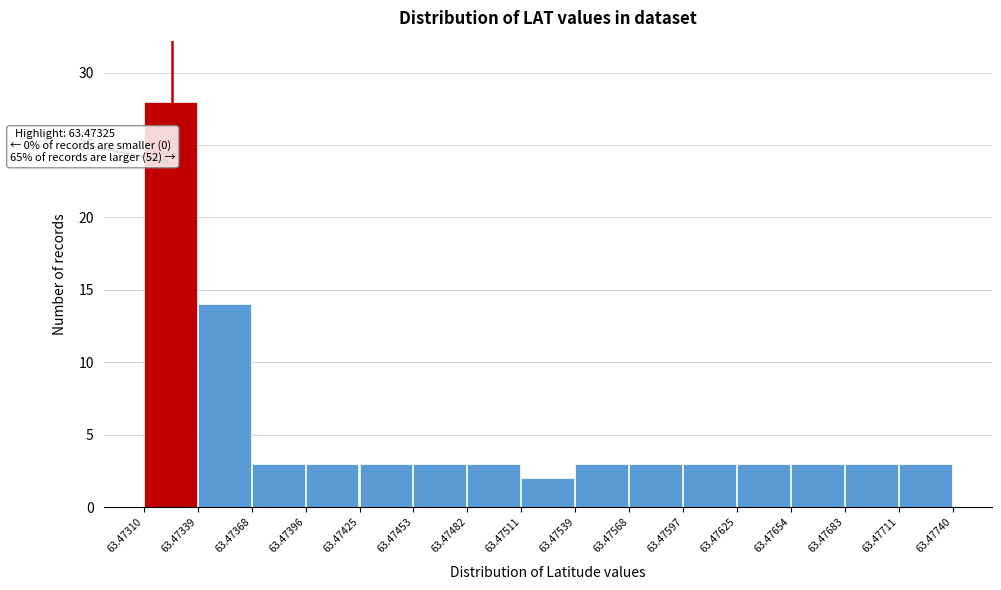

Which range on the x-axis has the tallest bar?

63.47310 to 63.47339